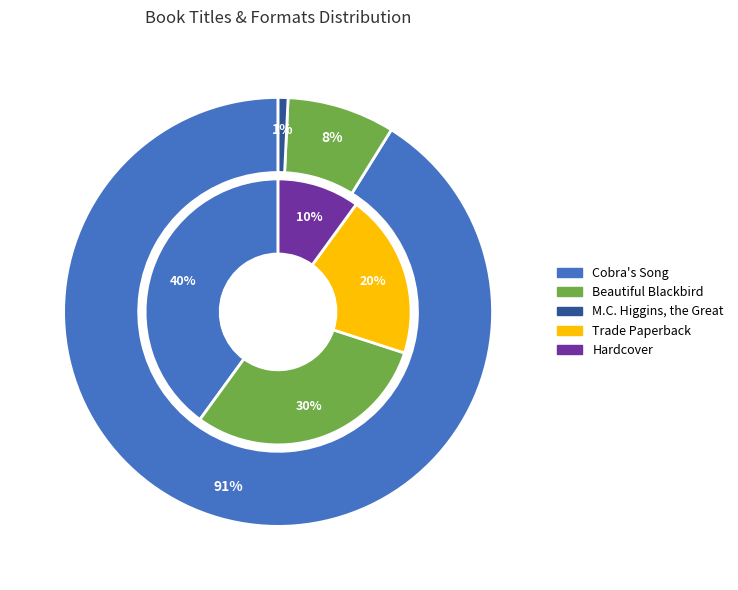

Which has a higher value, Beautiful Blackbird or M.C. Higgins, the Great?

Beautiful Blackbird